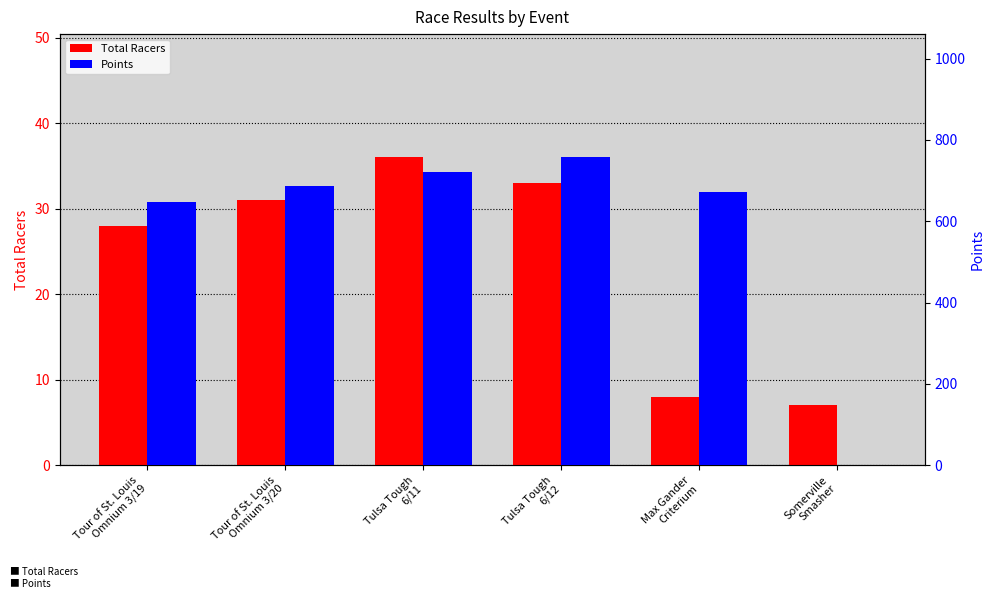

Is it true that Total Racers equals 33.0 at Tulsa Tough
6/12?

True